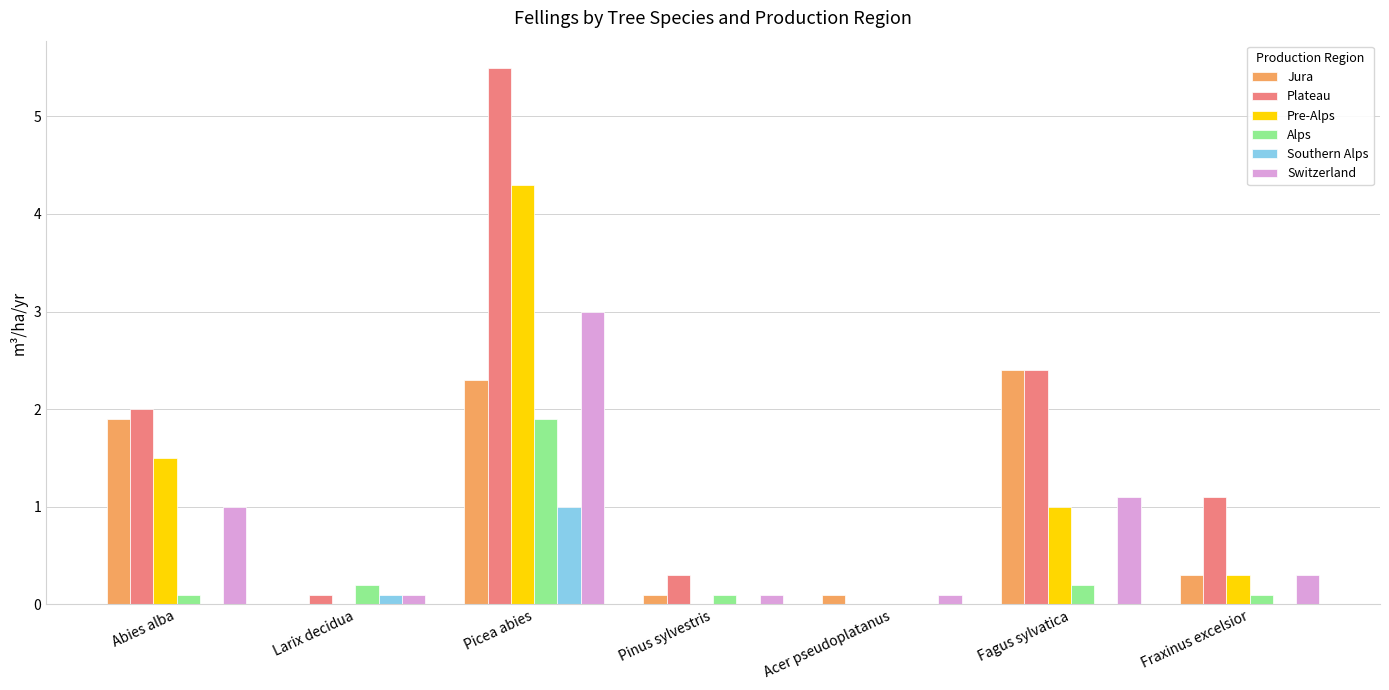

What is the highest value of the Alps series?

1.9